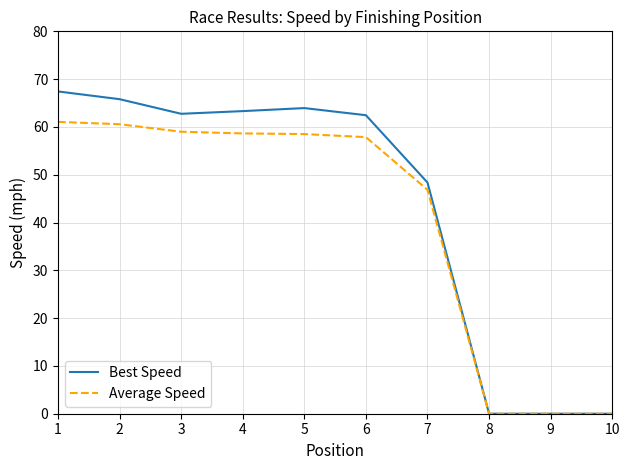

Where does the Best Speed series first go above 62?

1